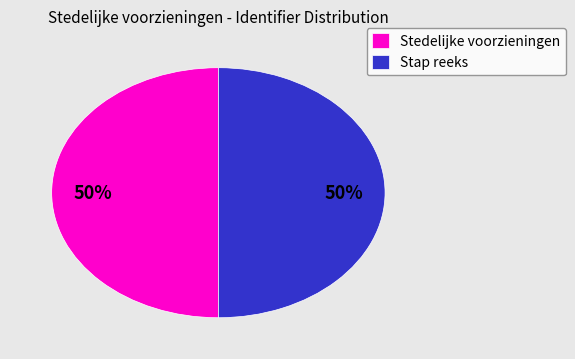

To the nearest percent, what is the average slice percentage?

50%